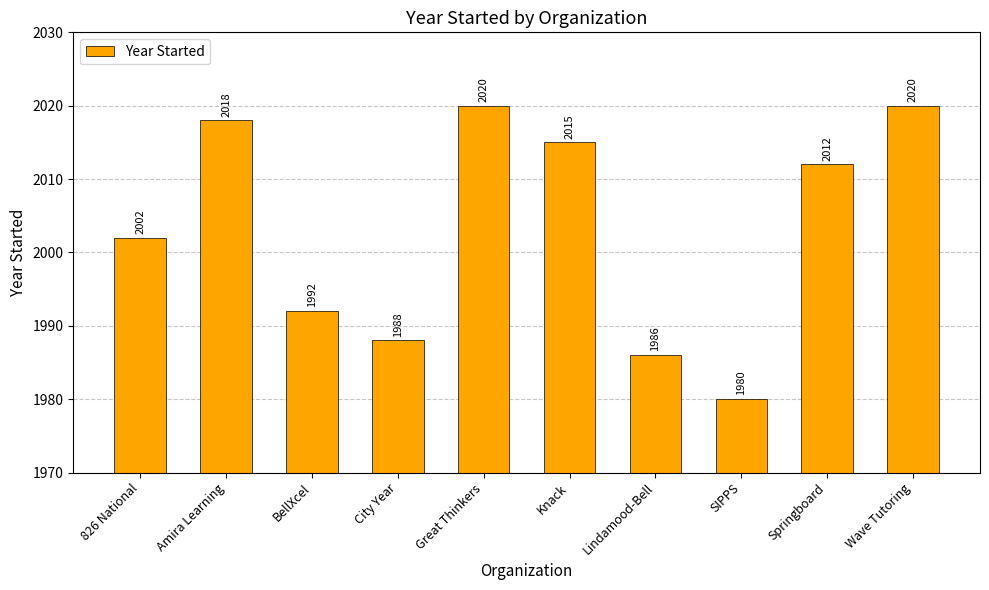

Read the value at Wave Tutoring.

2020